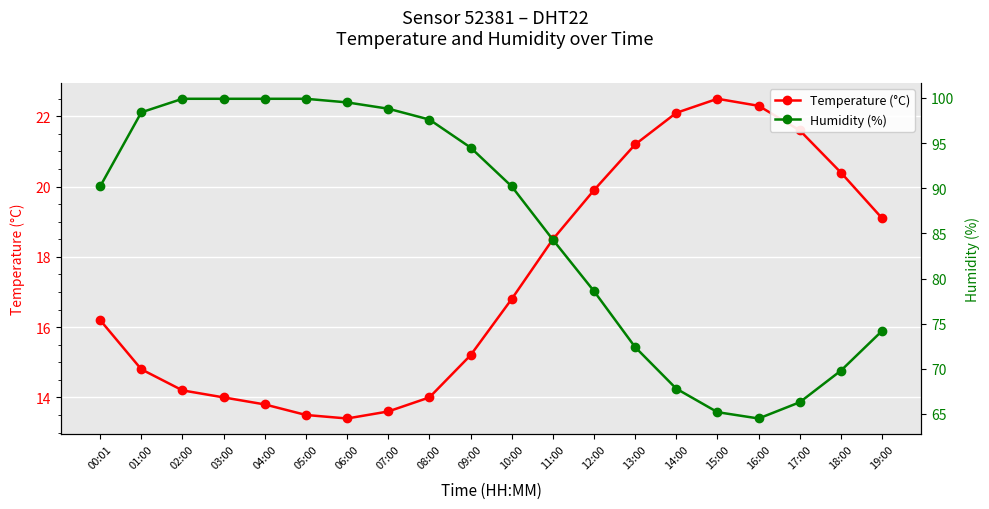

At how many categories does at least one series exceed 93?

9